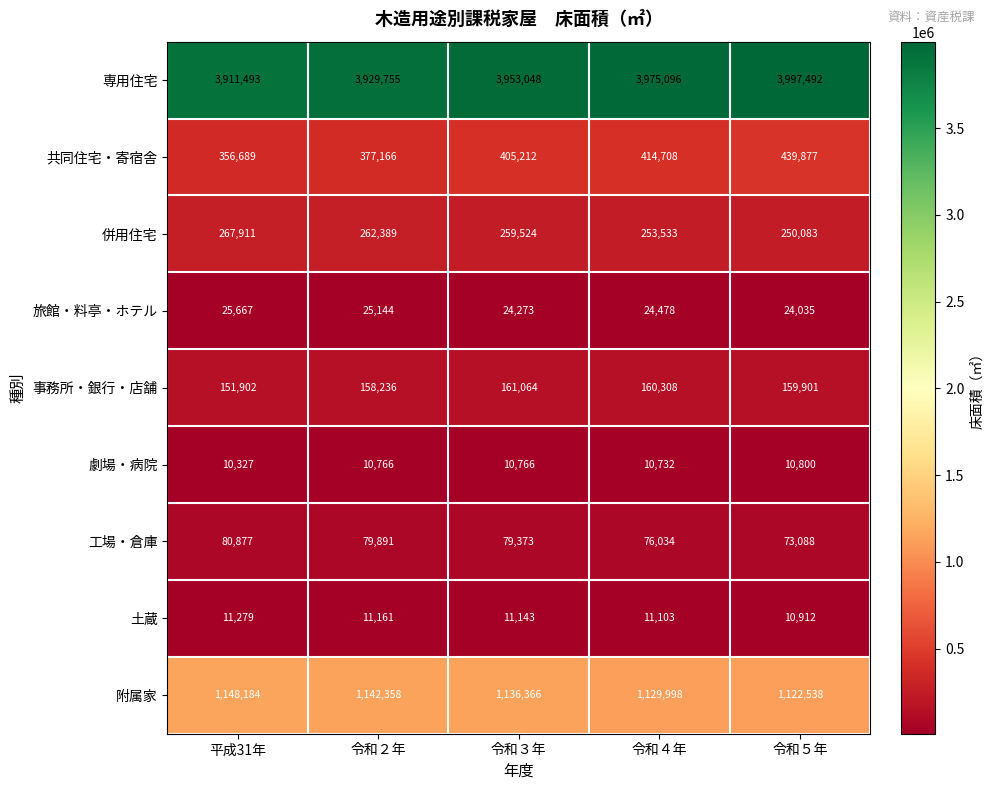

Which series has the widest spread of values?

専用住宅